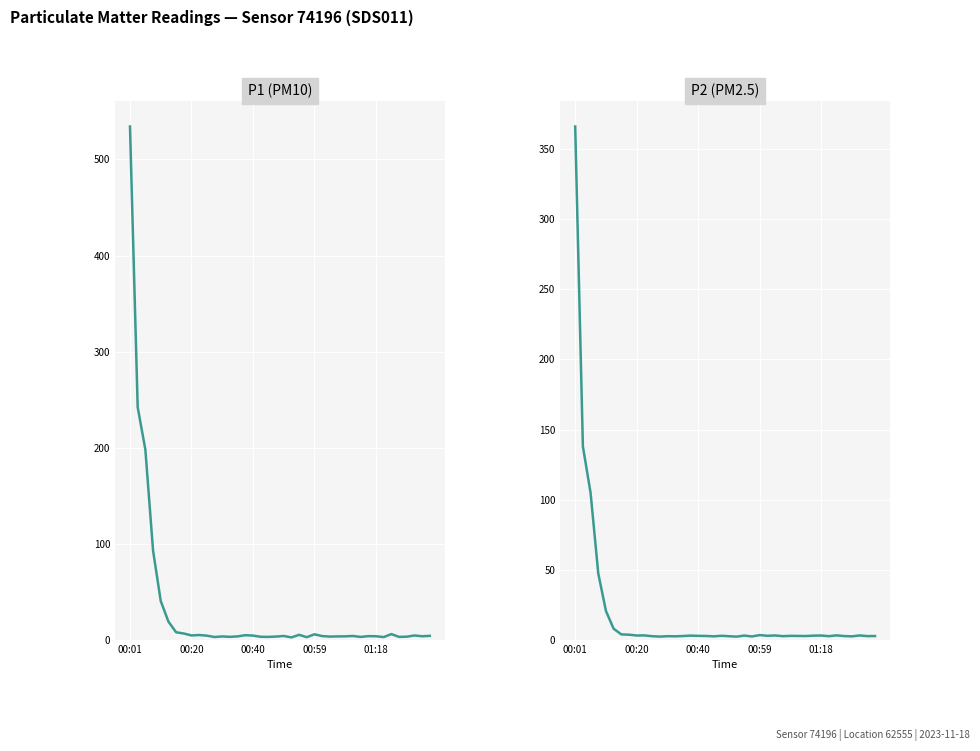

In P1, how many points are higher than both neighbors (excluding endpoints)?

10